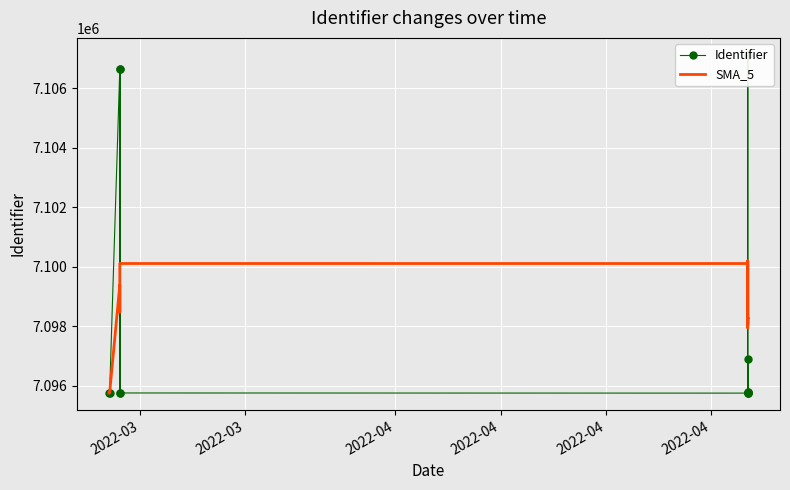

Reading left to right, list all the values displayed in this chart.

Identifier: 7095755.0	7095754.0	7106645.0	7095753.0	7106646.0	7095756.0	7095751.0	7095777.0	7107131.0	7095779.0	7095752.0	7096909.0	7095757.0
SMA_5: 7095755.0	7095754.5	7099384.7	7098476.8	7100110.6	7100110.8	7100110.2	7097936.6	7100212.2	7098038.8	7098038.0	7098269.6	7098265.6